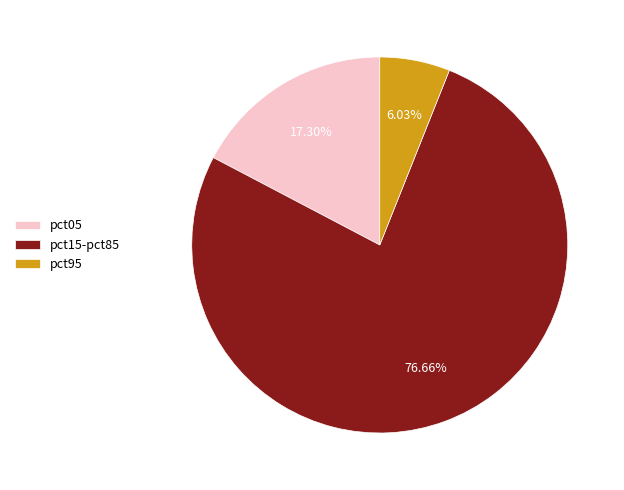

Is it true that pct95 is 6% of the pie?

True